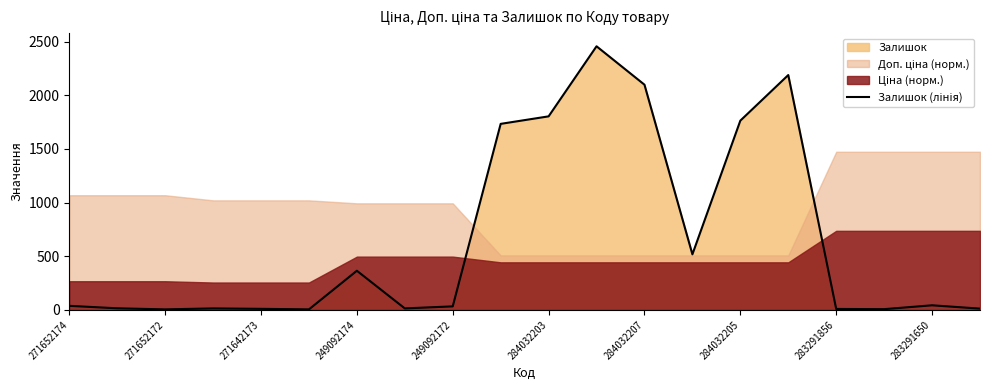

Rank the categories by value from lowest to highest.

271642173, 284032203, 17, 16, 249092172, 19, 249092174, 284032205, 271652172, 283291856, 271652174, 18, 284032207, 13, 283291650, 14, 10, 12, 15, 11